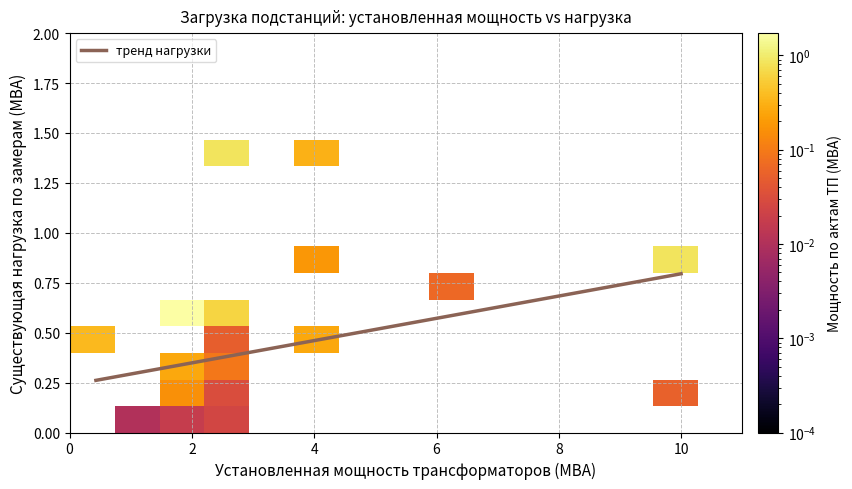

What is the difference between the maximum and minimum values?

1